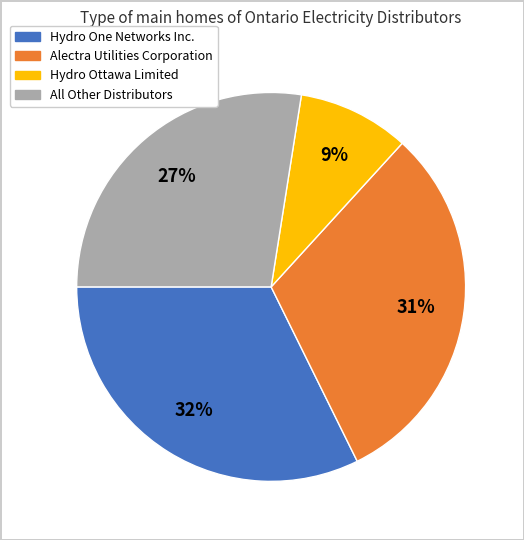

To the nearest percent, what is the difference between the largest and smallest slice percentages?

23%